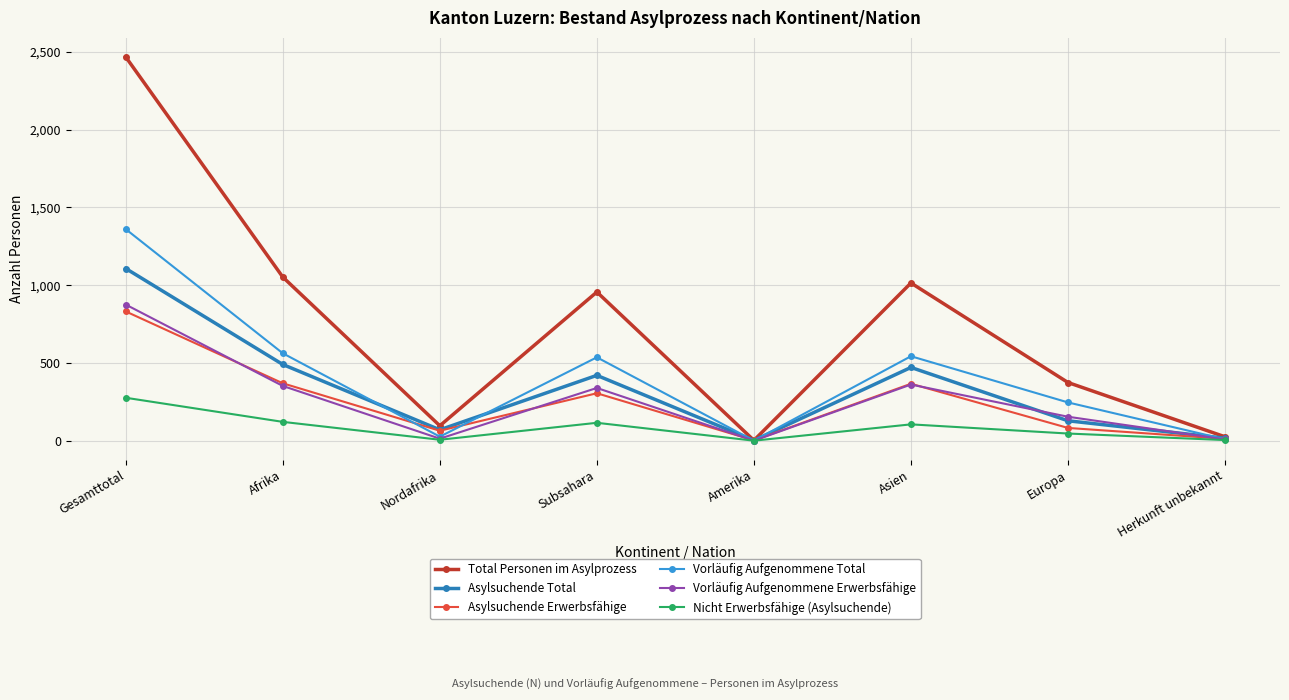

At how many categories does at least one series exceed 1677?

1